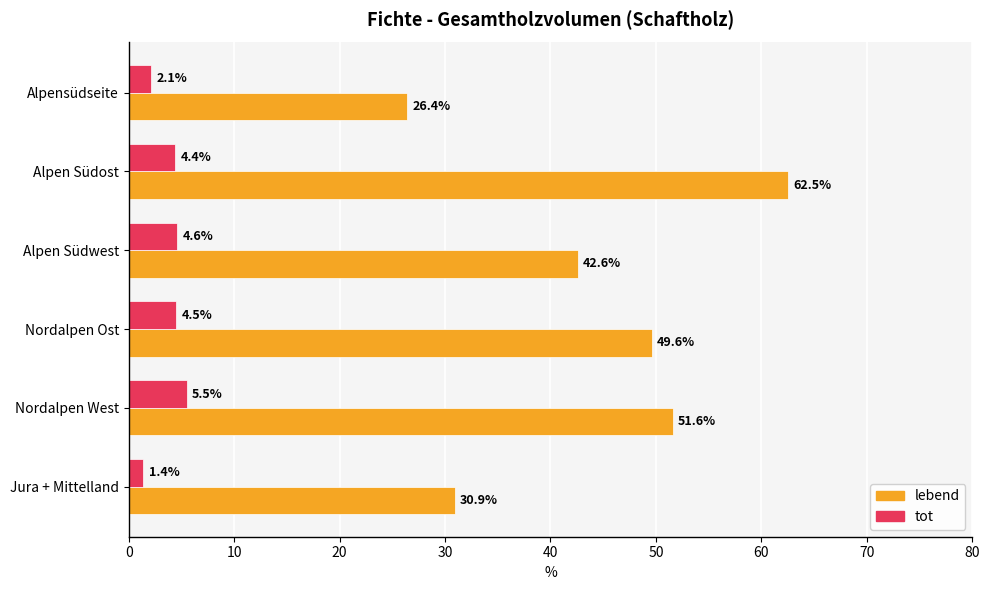

What is the difference between the maximum and minimum values in the tot series?

4.1